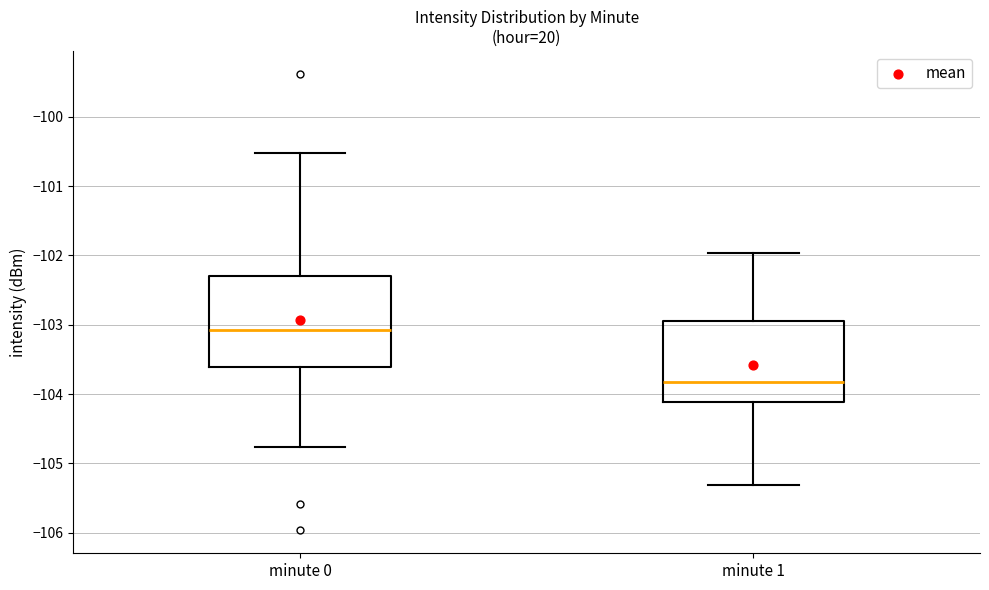

Where does the upper whisker of the box for minute 1 end on the y-axis? The values are not printed on the chart, so give them approximately, as read against the axis.

-102.0